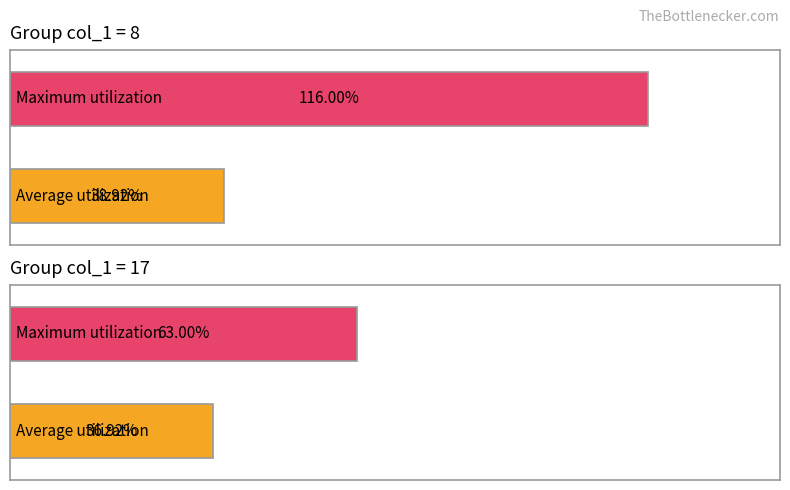

What is the greatest value displayed?

1.2